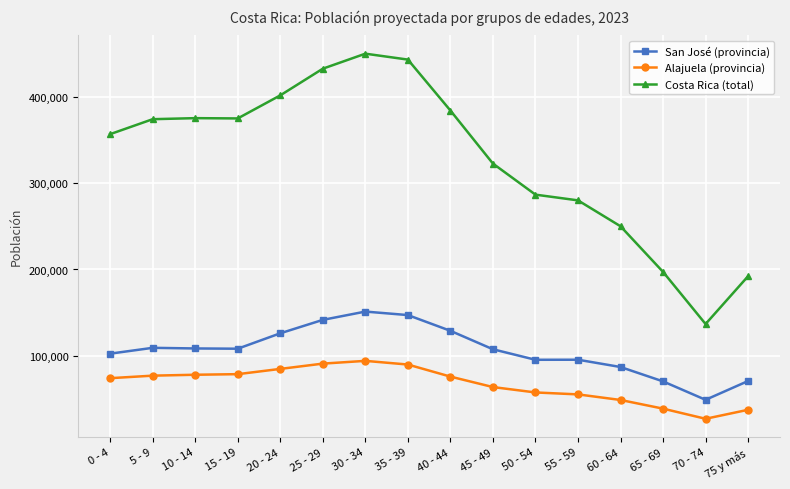

Between 15 - 19 and 55 - 59, which series saw the biggest shift?

Costa Rica (total)